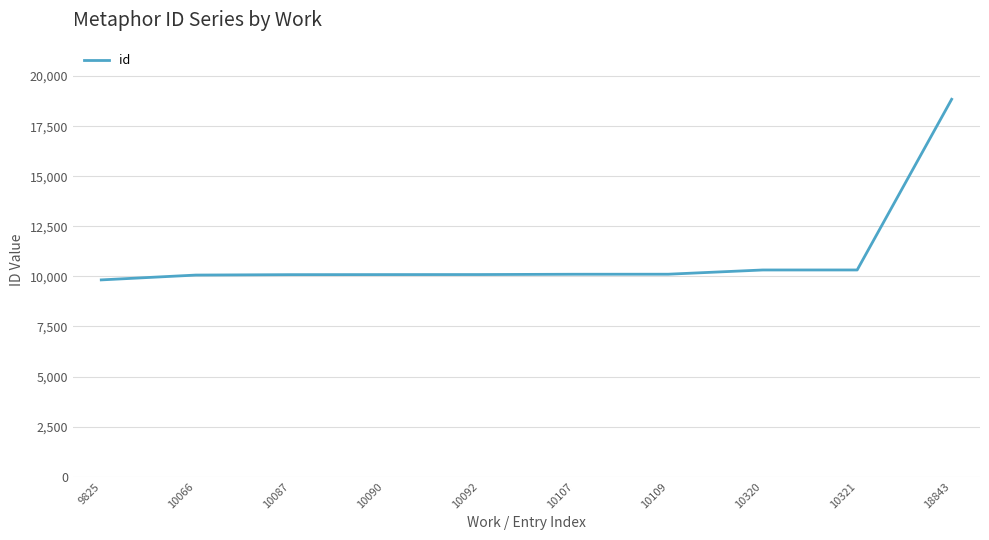

The chart shows a value of 17665 at 10090. True or false?

False